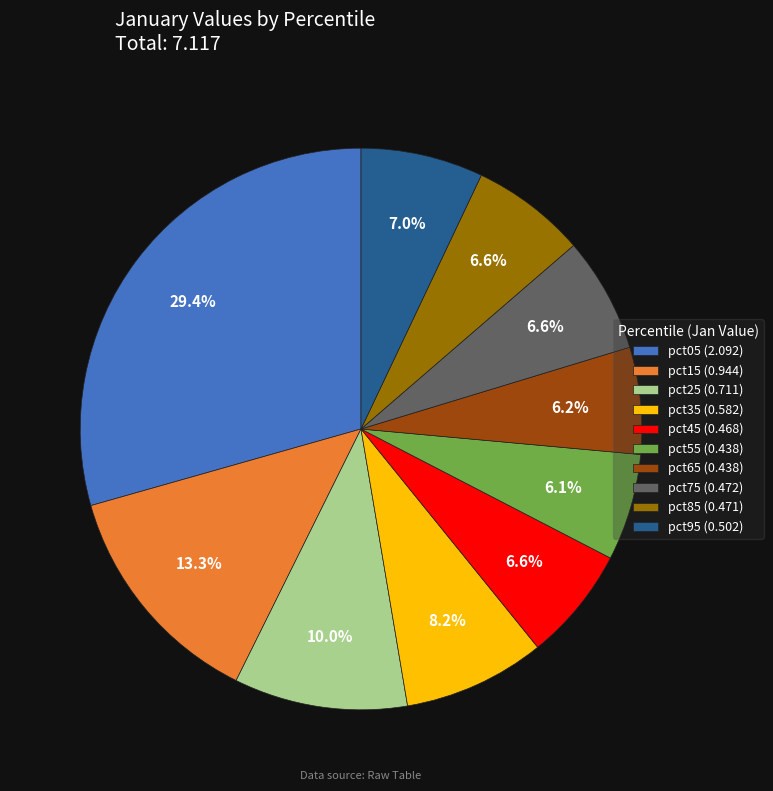

To the nearest percent, what is the combined percentage of pct95 and pct85?

14%